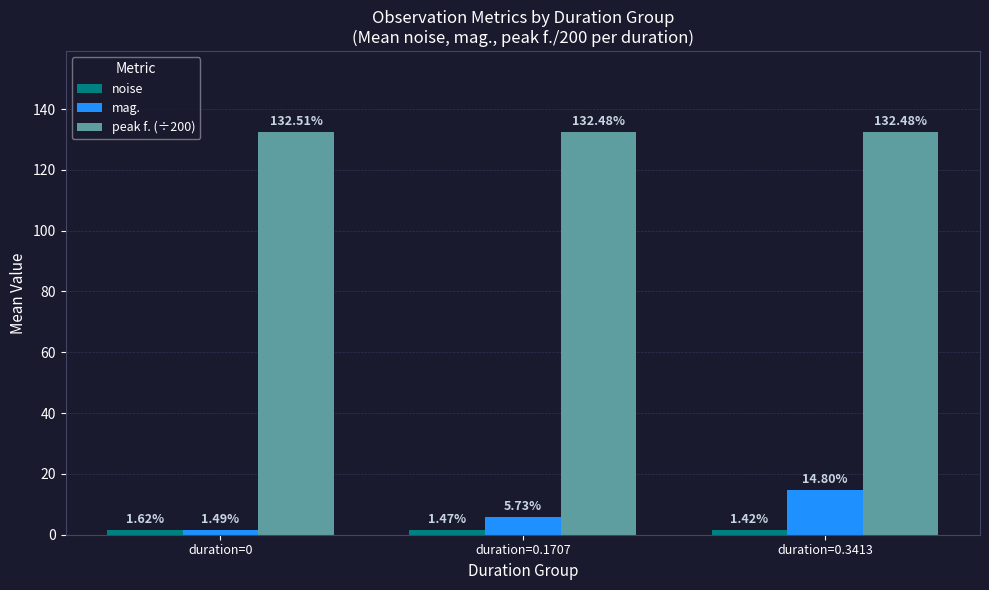

Are the bars grouped side by side (vs. stacked)?

Yes